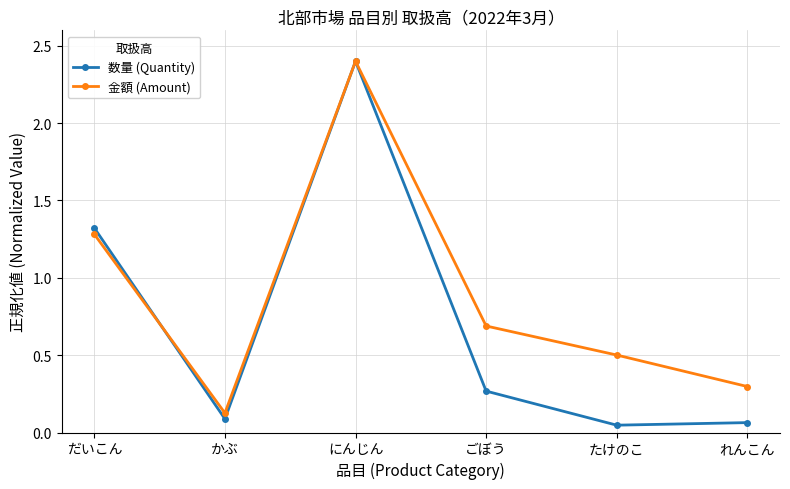

At which category does 数量 (Quantity) reach its first local peak?

にんじん